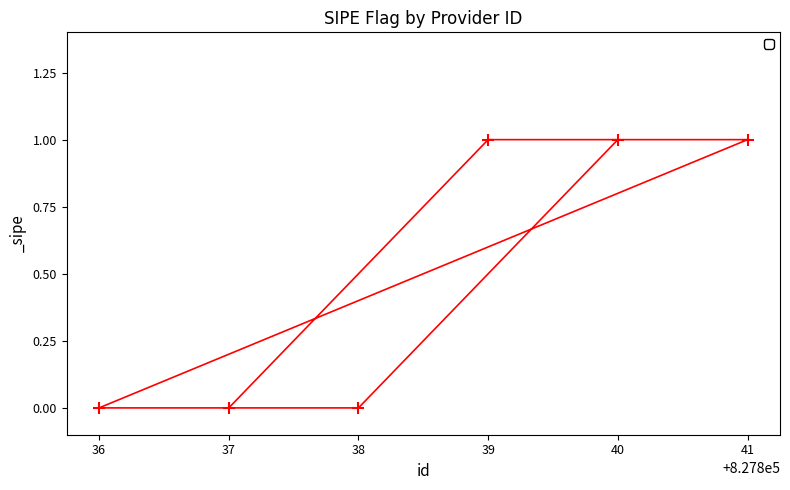

Which has a higher value, 40 or 37?

40